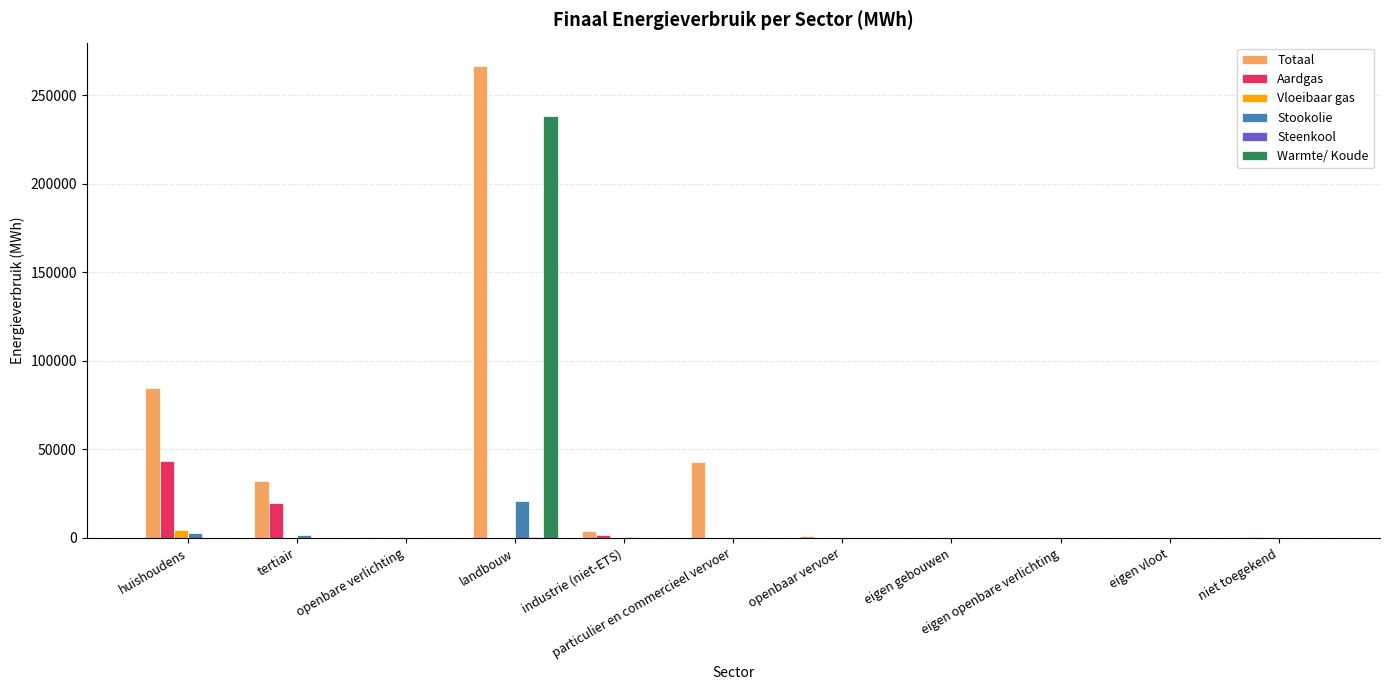

At which label does Stookolie reach its peak?

landbouw